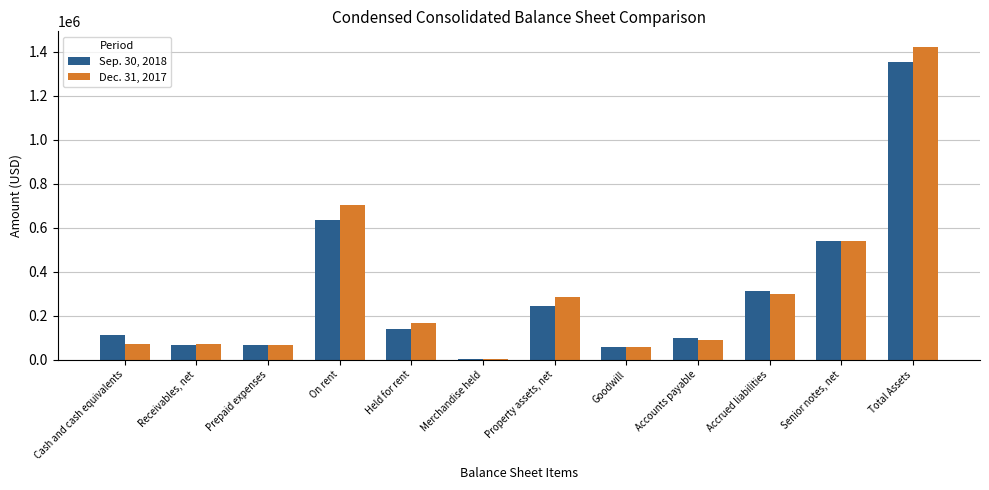

Are the bars horizontal?

No